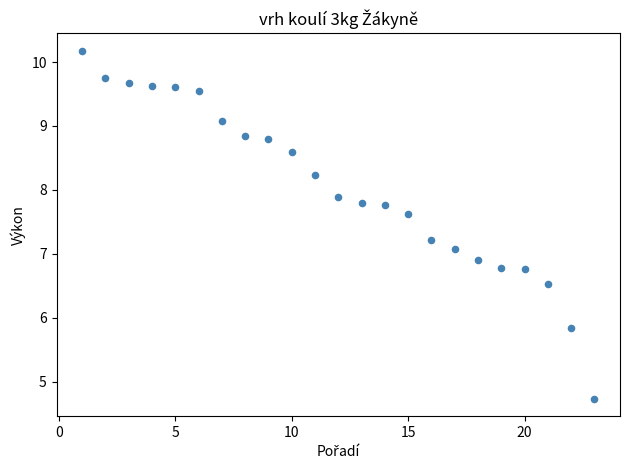

What is the range of X values (max minus min)?

22.0